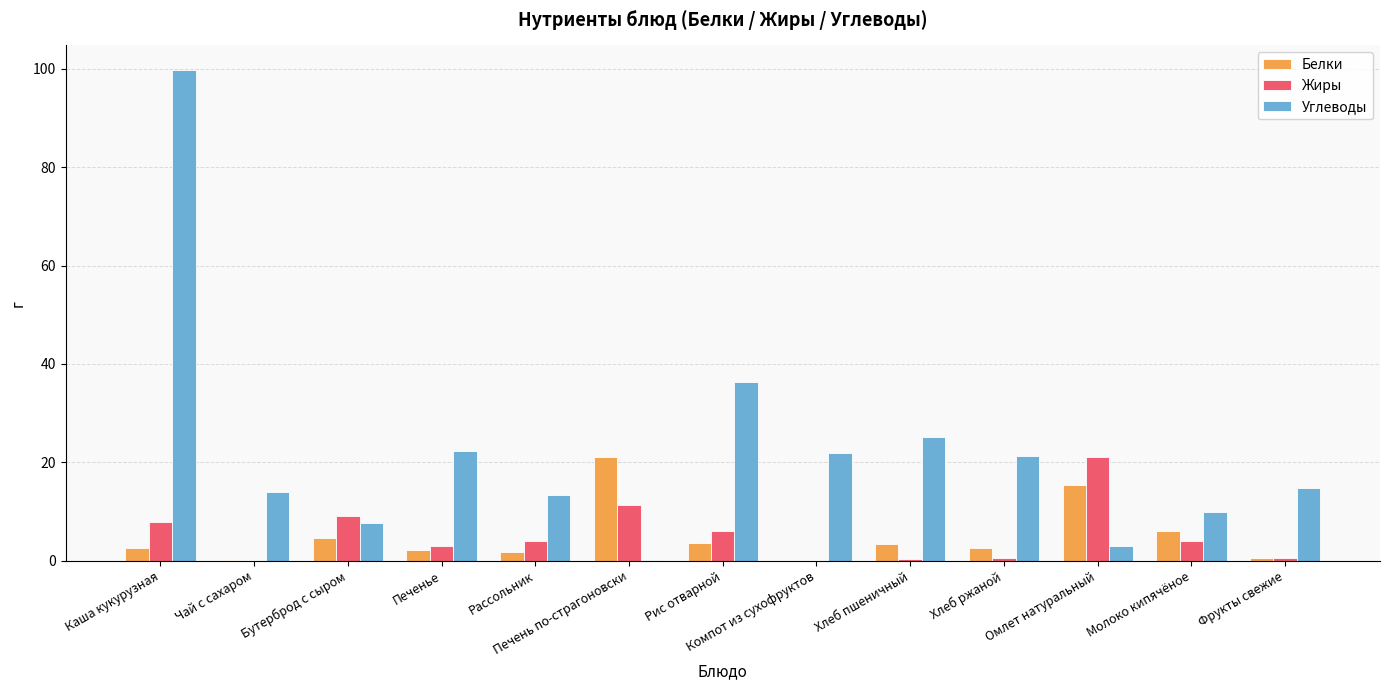

What is the sum of the Белки values at Хлеб ржаной and Омлет натуральный?

17.9